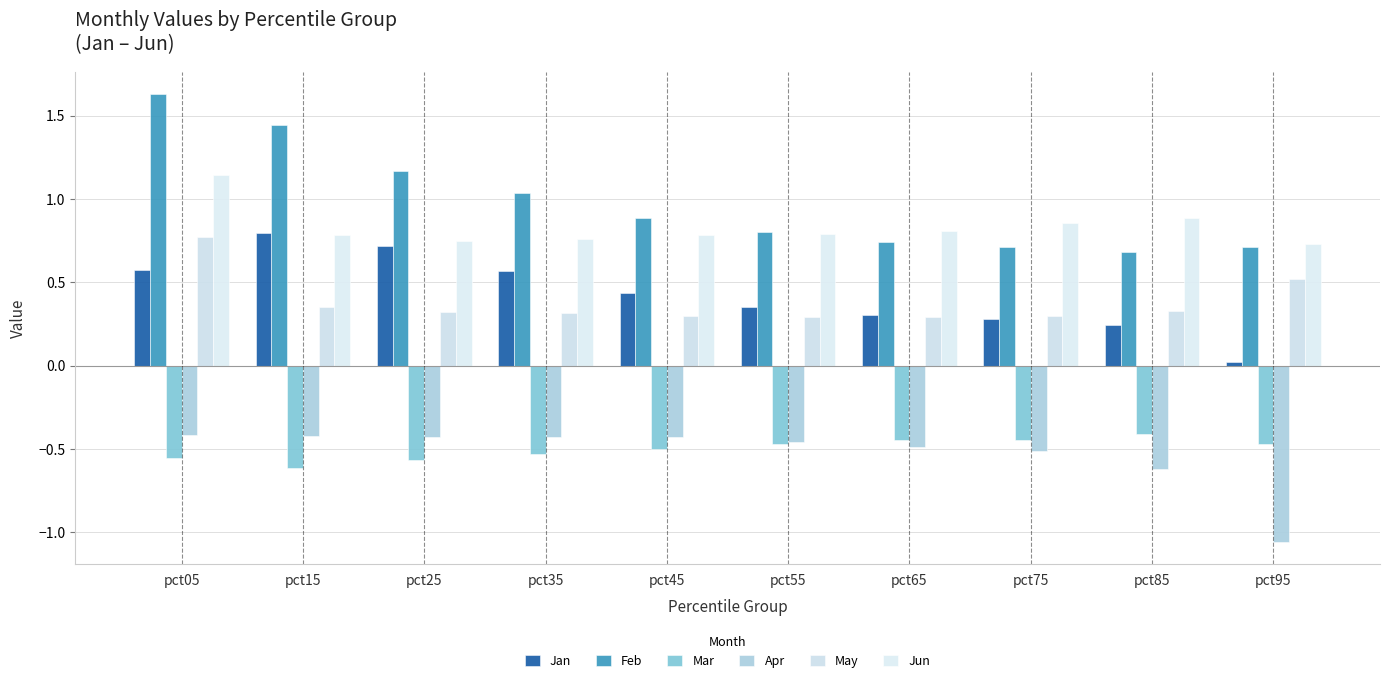

Rank the series by their maximum value, from highest to lowest.

Feb, Jun, Jan, May, Mar, Apr